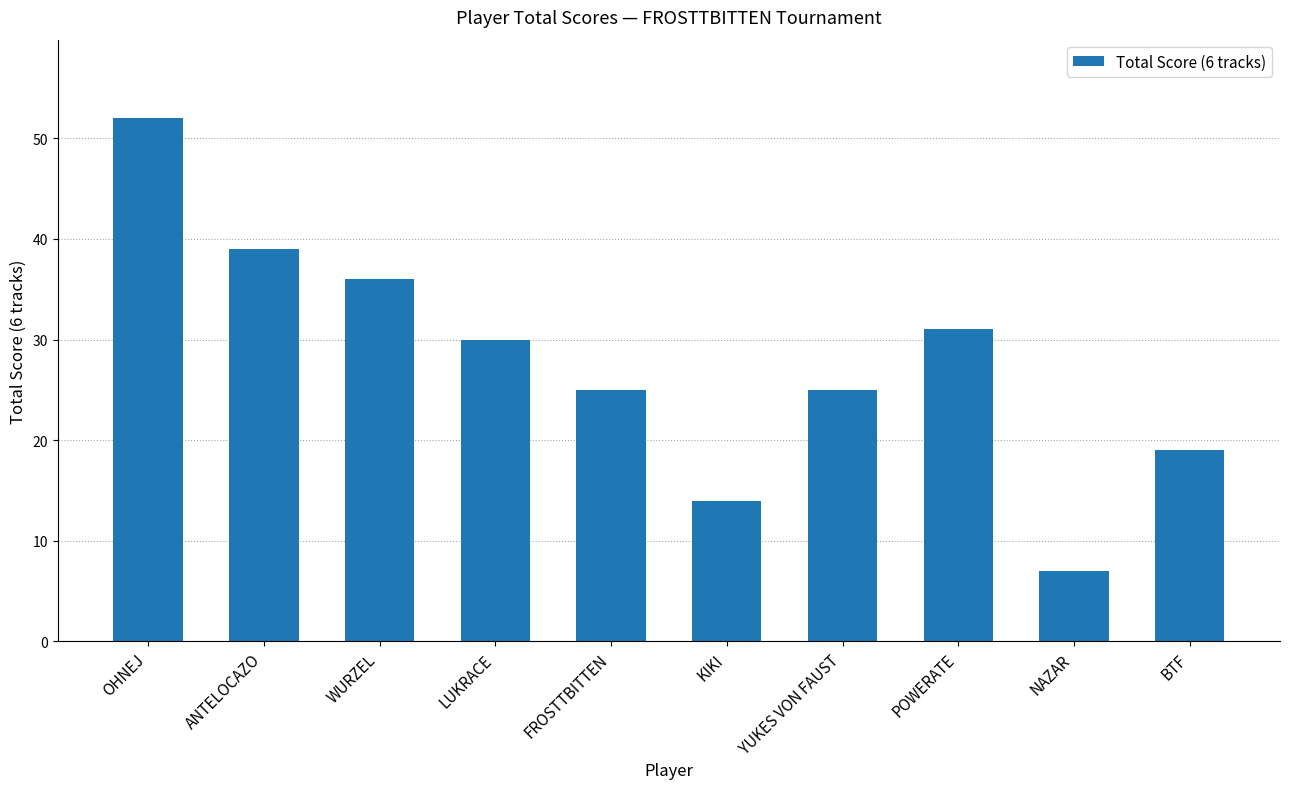

Approximately how many times larger is the value at YUKES VON FAUST compared to WURZEL?

0.7